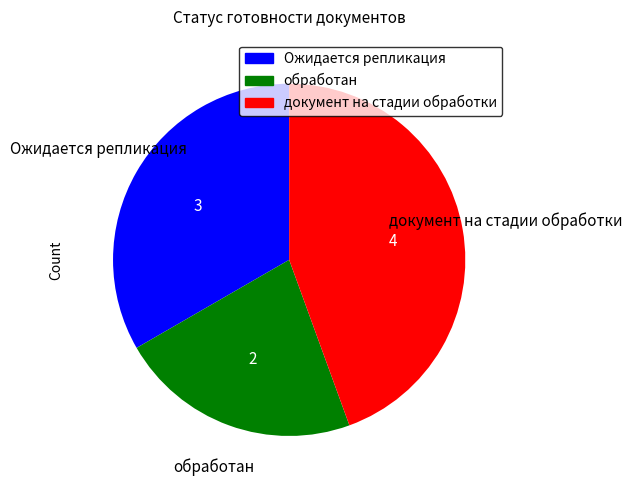

Do обработан and Ожидается репликация together represent more than half of the pie?

Yes